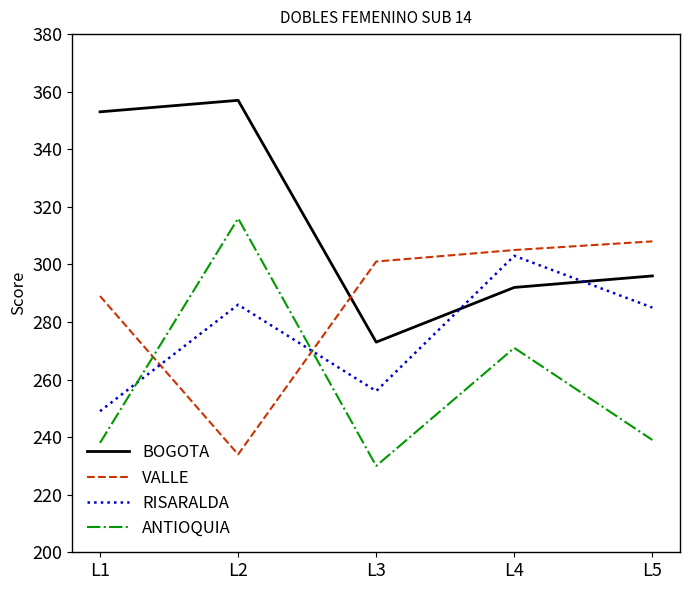

What is the total value across all series at L4?

1171